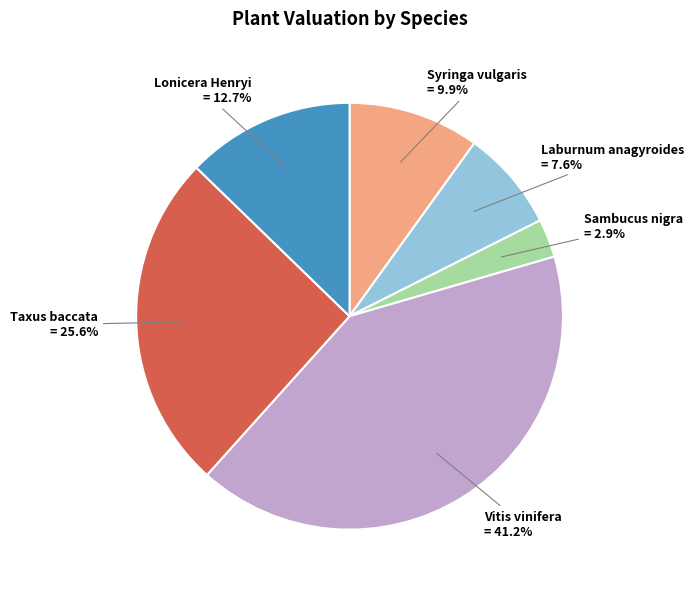

Is there a majority slice in this chart?

No